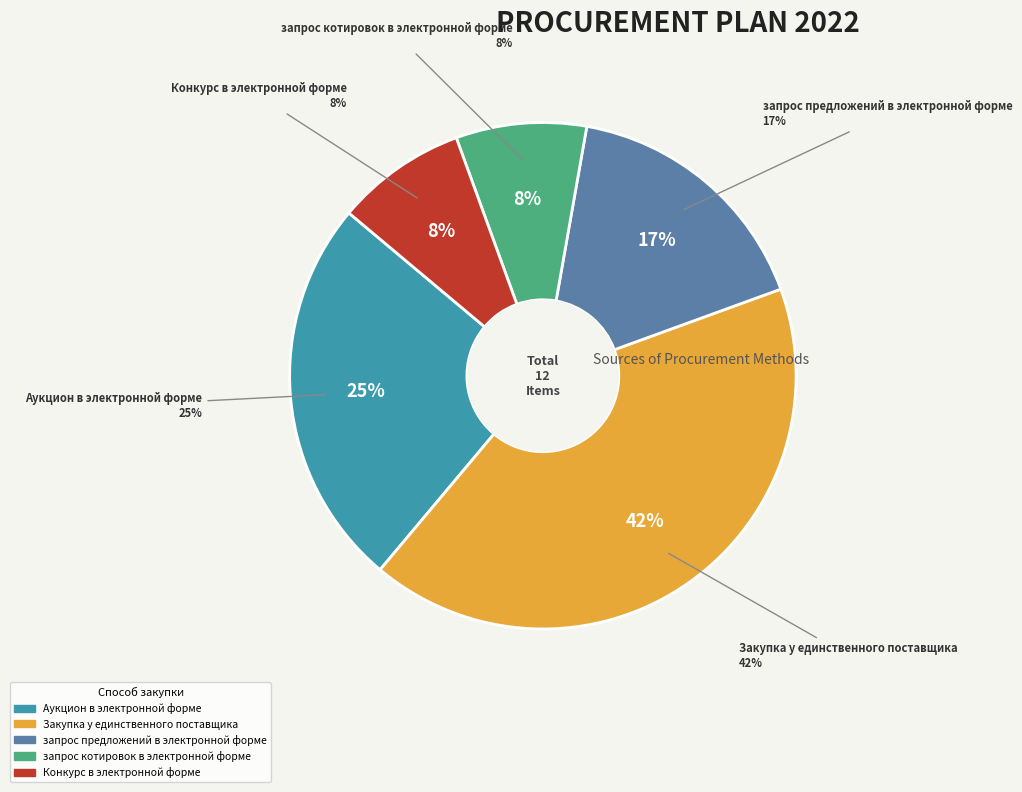

Which slice is the smallest?

запрос котировок в электронной форме